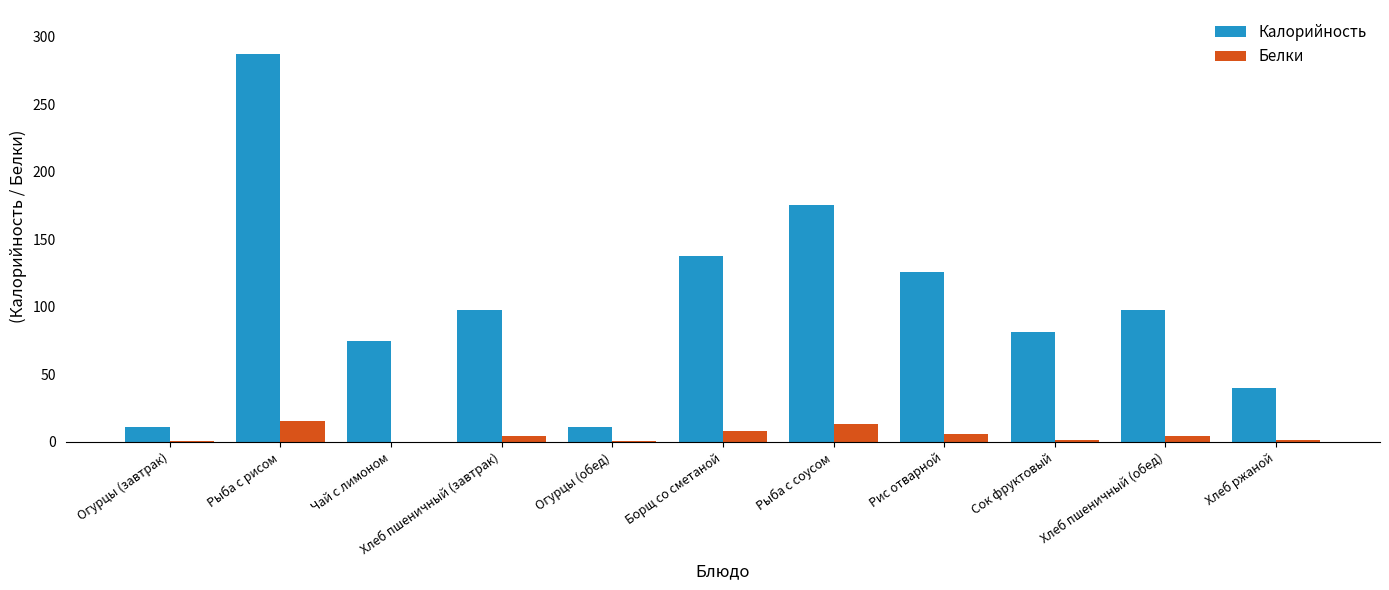

Which category has the highest value in the Калорийность series?

Рыба с рисом